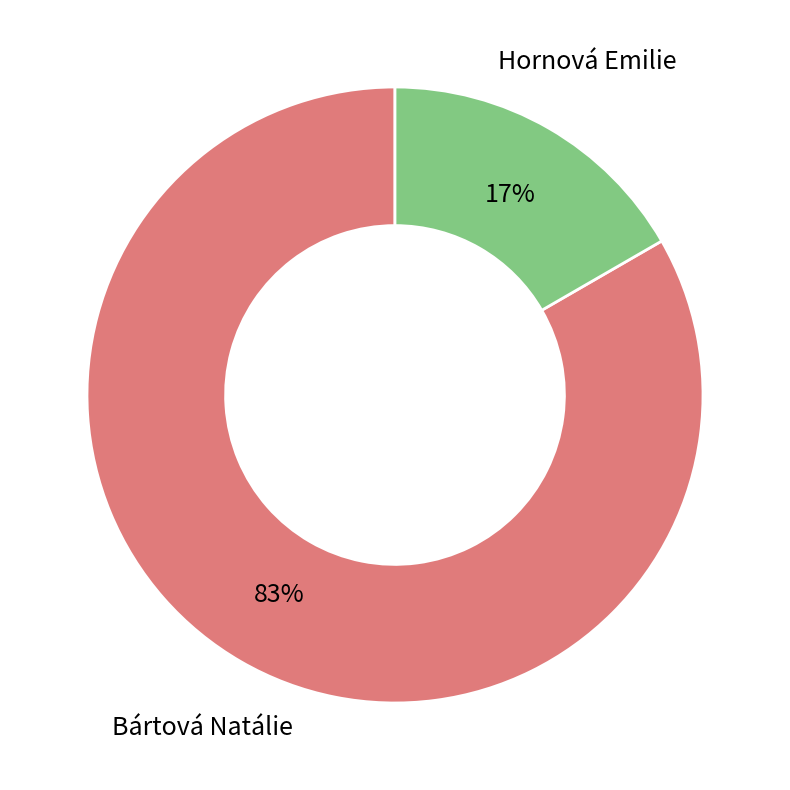

To the nearest percent, what is the average slice percentage?

50%